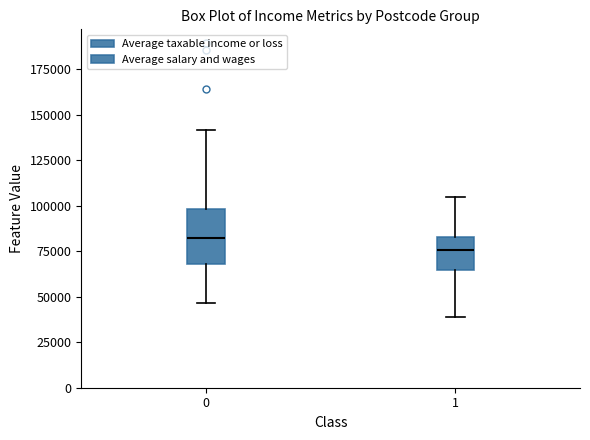

Reading left to right, transcribe this box plot: for each box, give where its median line is, the range the box spans, and where its two whiskers end, as read against the y-axis. The values are not printed on the chart, so give them approximately, as read against the axis.

0: median 80000, box 70000 to 100000, whiskers 45000 to 140000
1: median 75000, box 65000 to 85000, whiskers 40000 to 105000